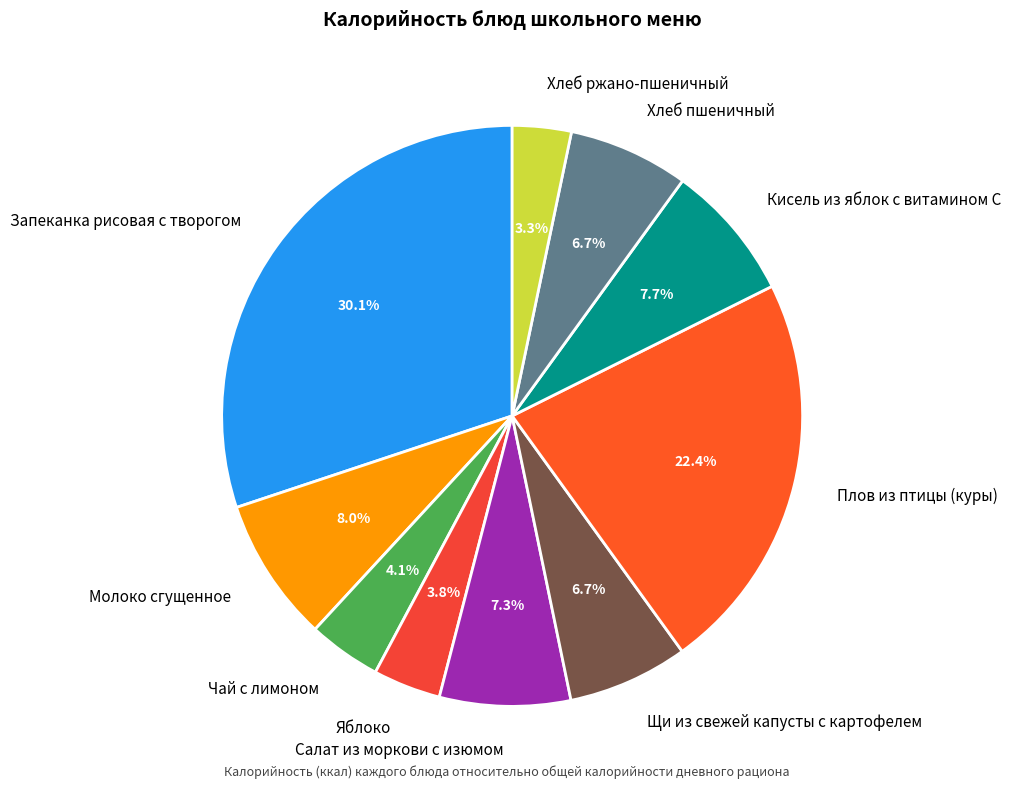

To the nearest percent, what portion does Яблоко represent?

4%